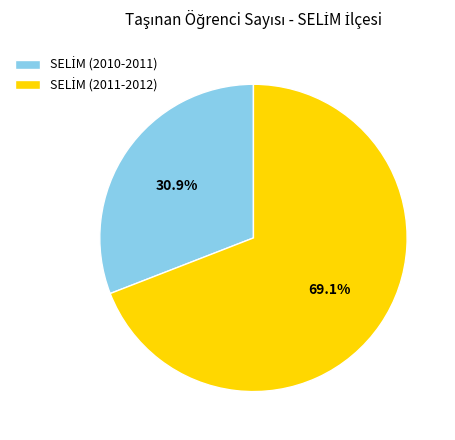

Is there any slice that represents more than half of the pie?

Yes